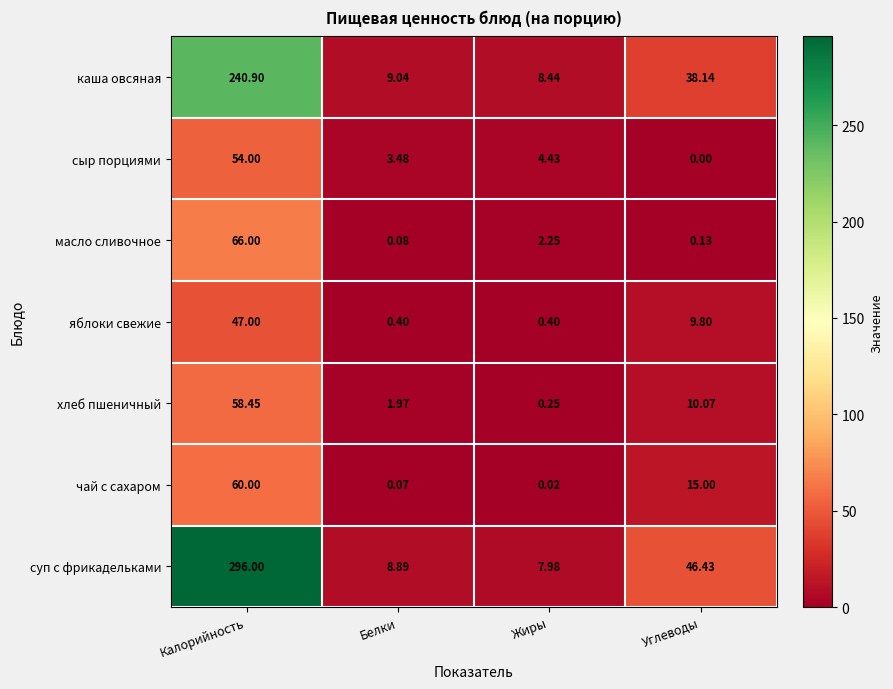

Where does the сыр порциями series first go above 4?

Калорийность